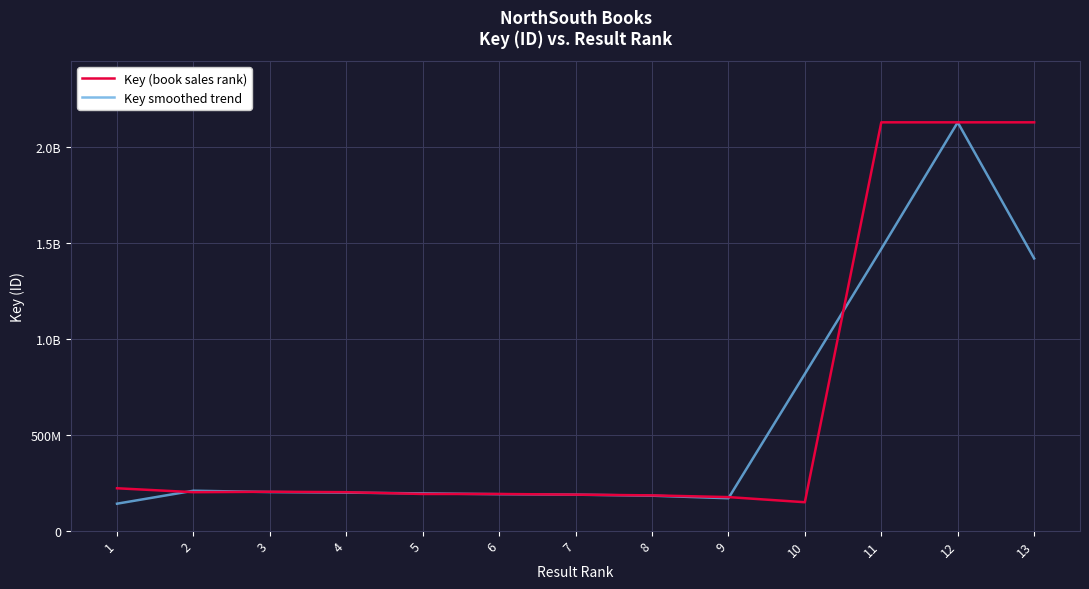

Is this an area chart (filled region under the line)?

No